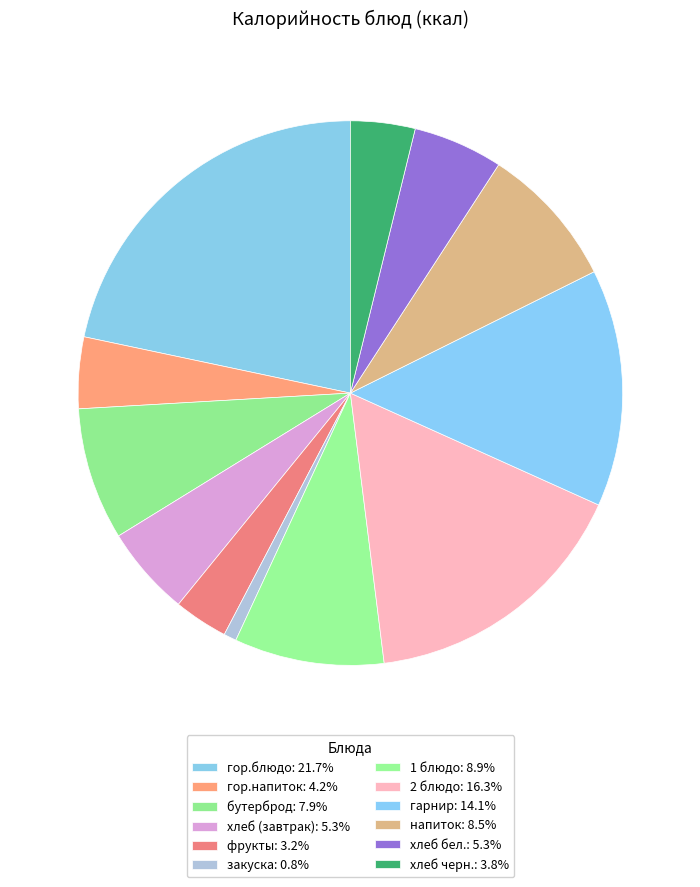

To the nearest percent, what portion does 1 блюдо represent?

9%